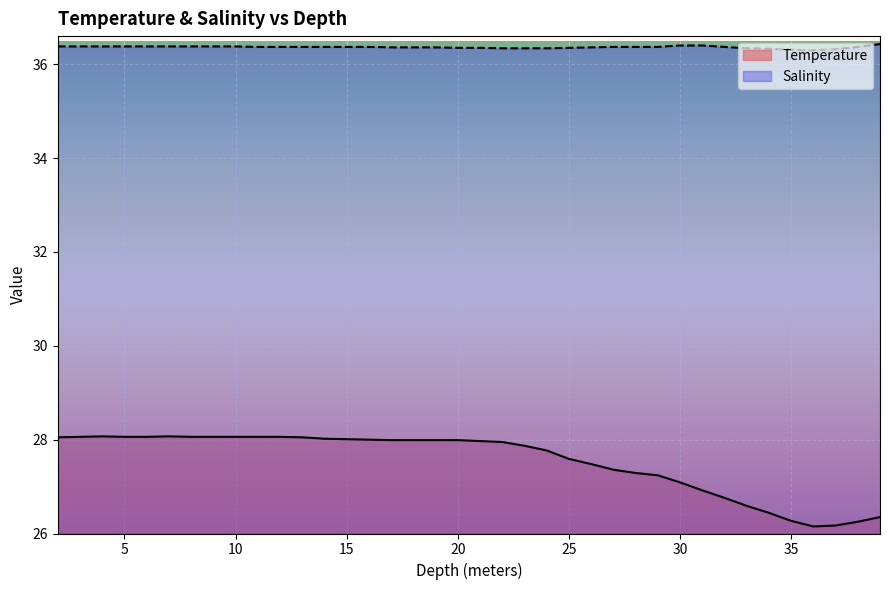

True or false: Salinity has a value of 15.4 at 7.

False